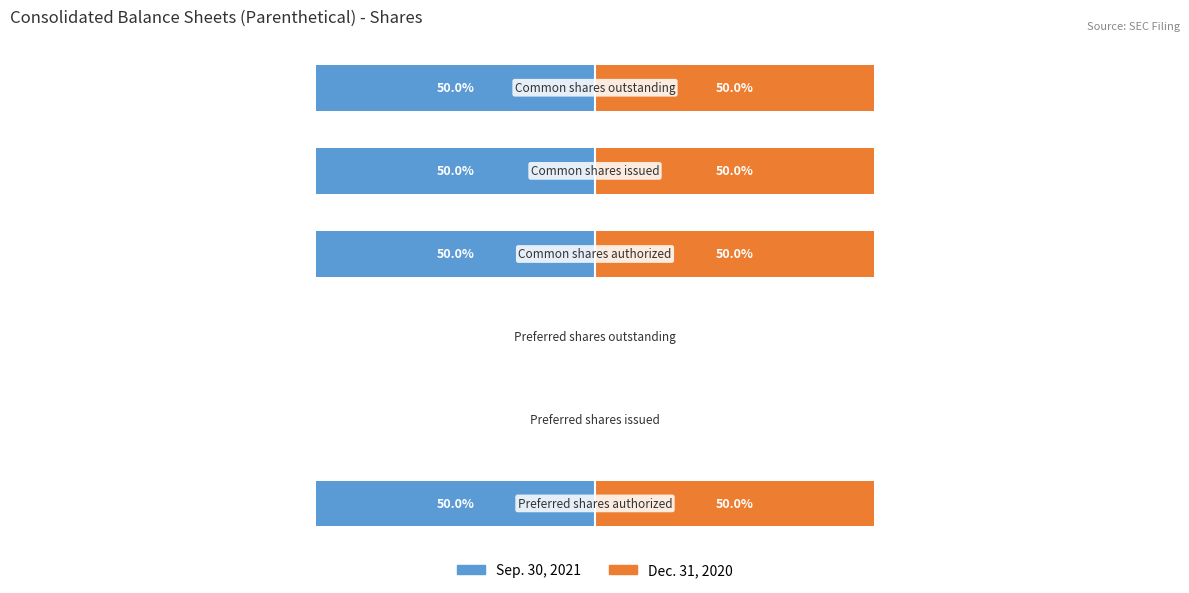

The value of Sep. 30, 2021 at 1 is 0. True or false?

True